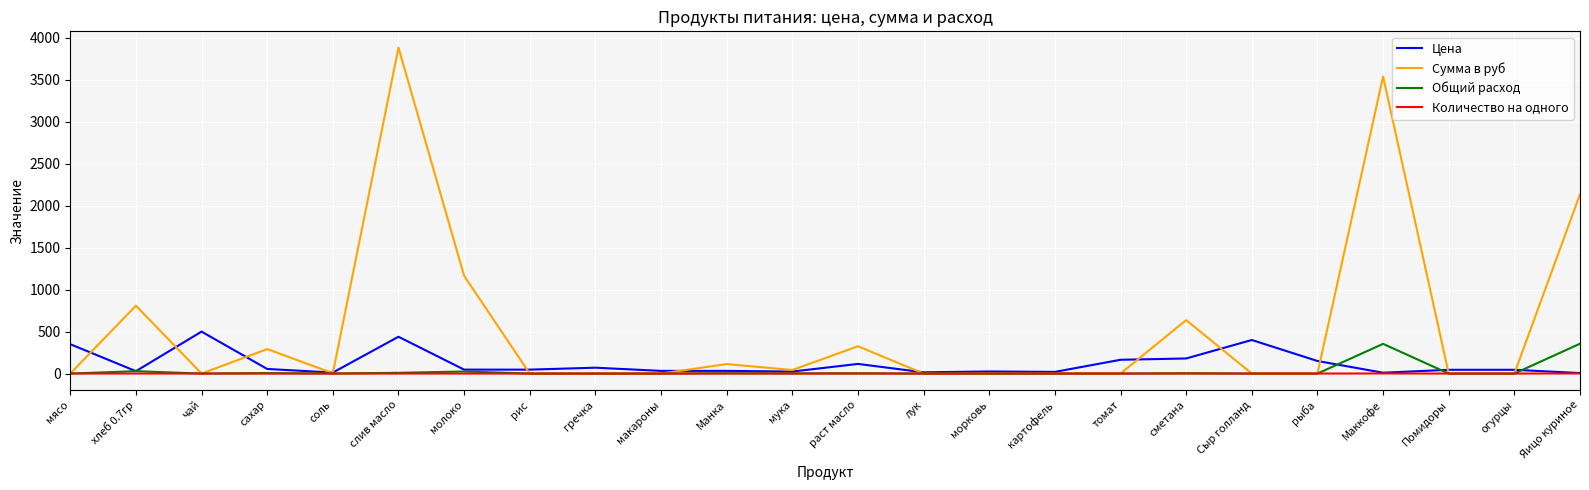

True or false: Цена has more than 0 interior local peaks.

True